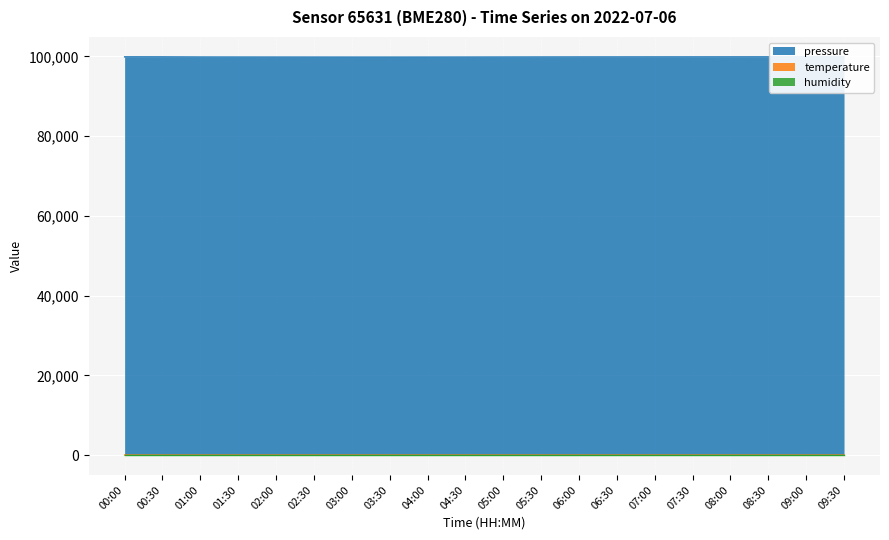

Which series has the largest range (max minus min)?

pressure